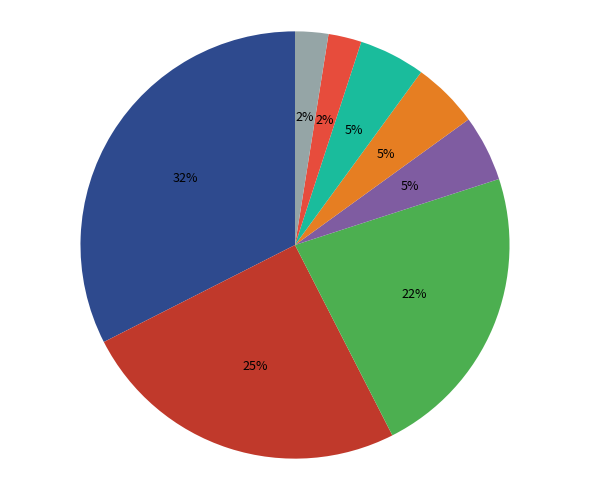

Is there any slice that represents more than half of the pie?

No